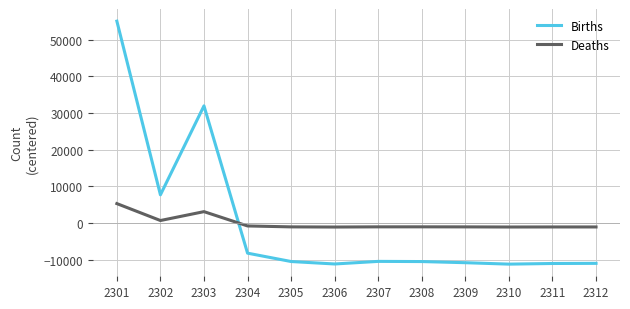

How many values in Births are above zero?

3